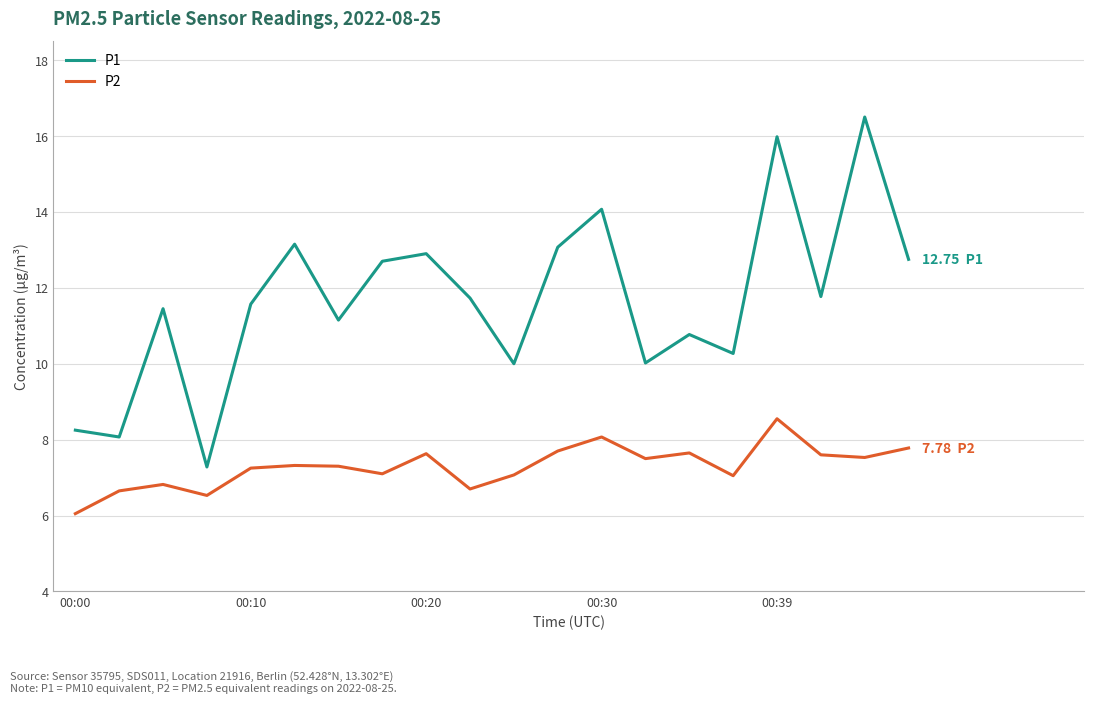

Rank the series by their maximum value, from lowest to highest.

P2, P1